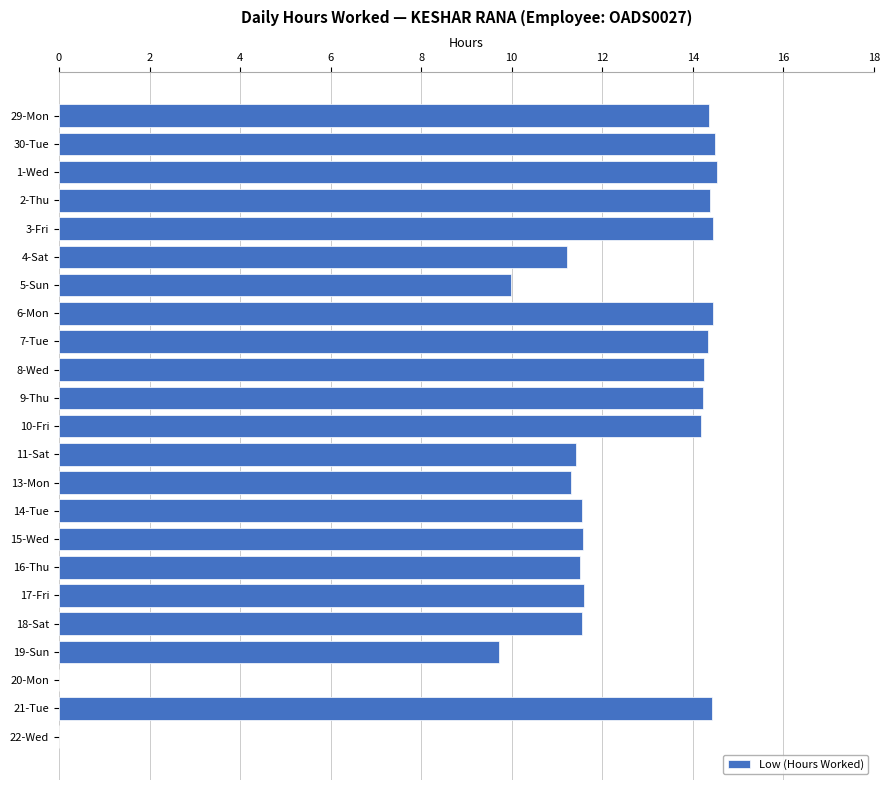

What is the sum of all values?

269.5